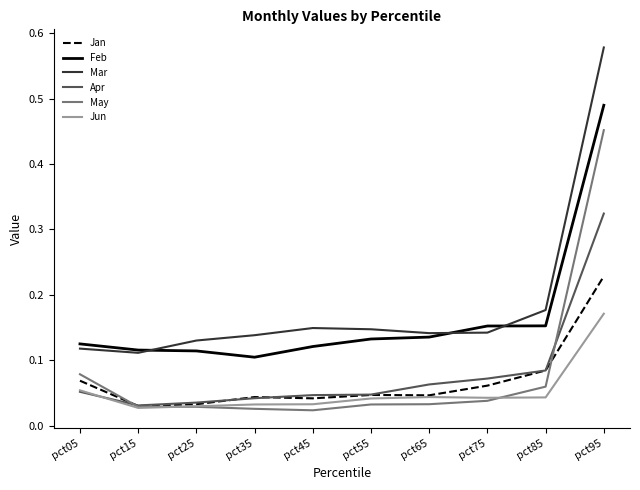

Which series has the largest range (max minus min)?

Mar